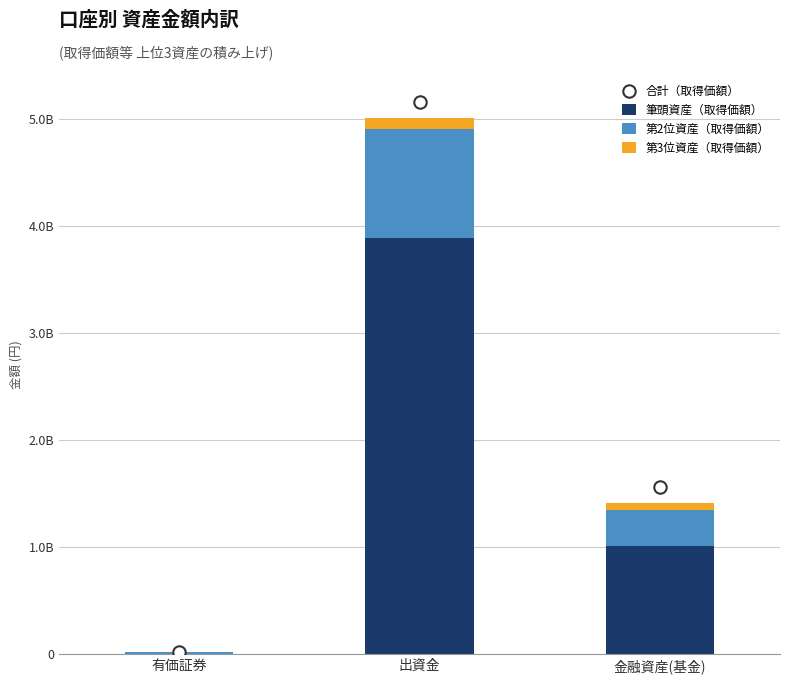

What is the total value across all series at 金融資産(基金)?

2975152925